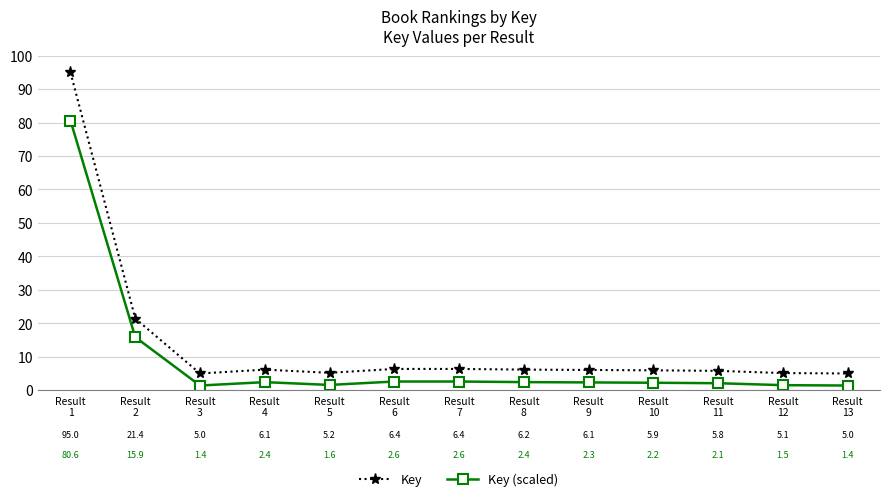

What is the value of the Key (scaled) point at the 4th from the left?

2.4